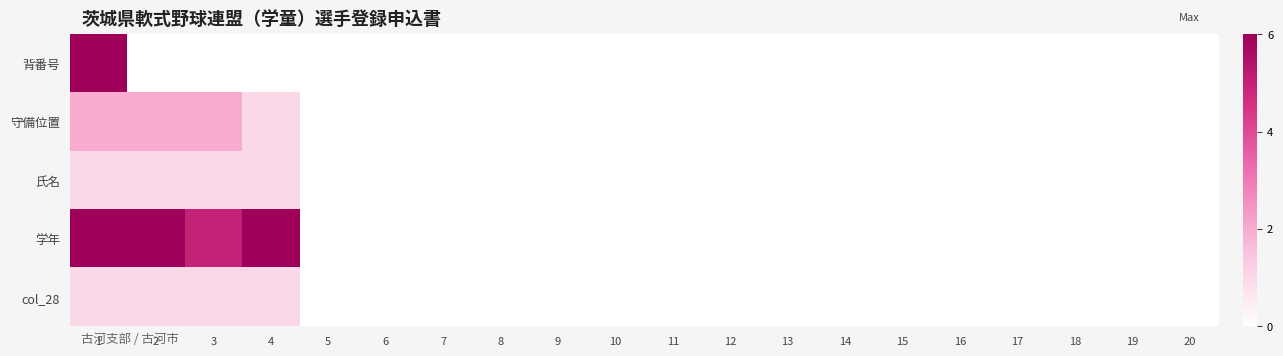

How many data points does each series have?

20